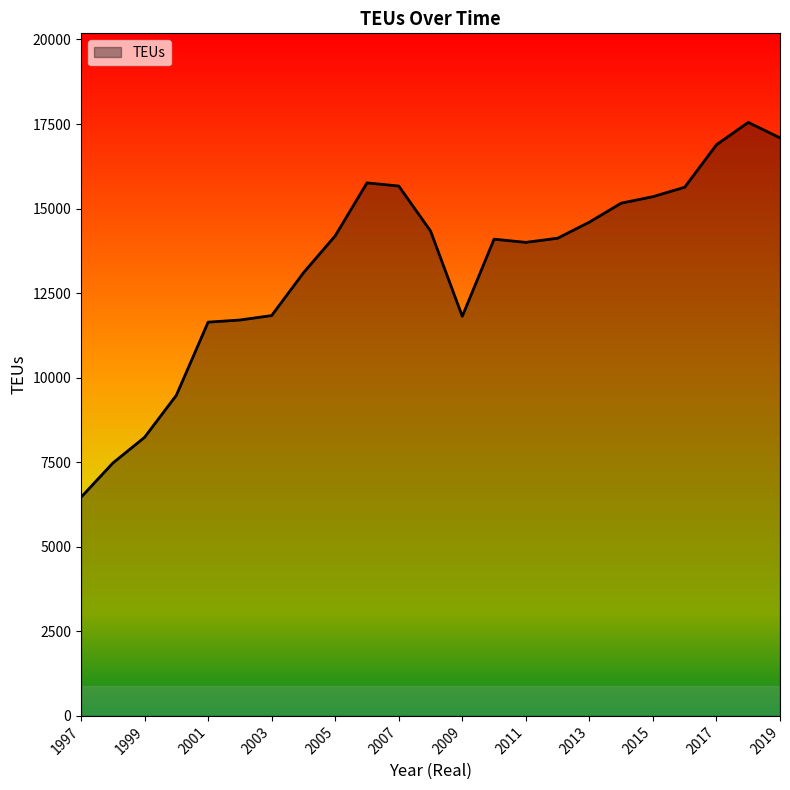

What is the smallest value displayed?

6464